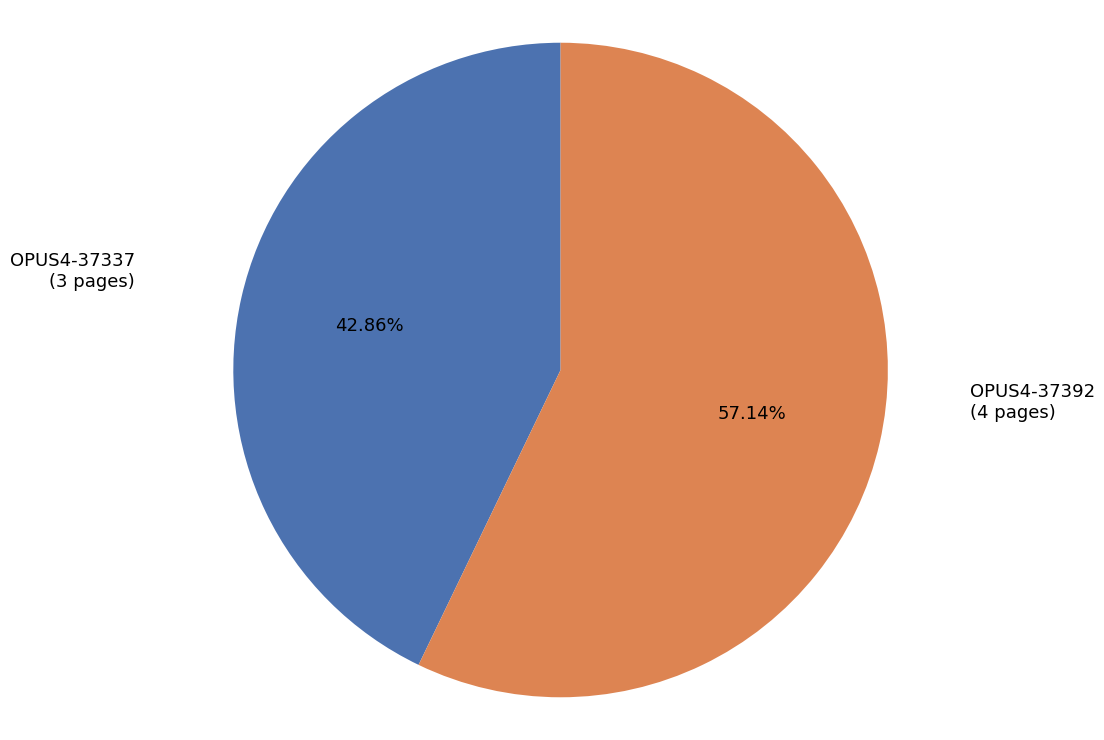

How many segments does this pie chart have?

2